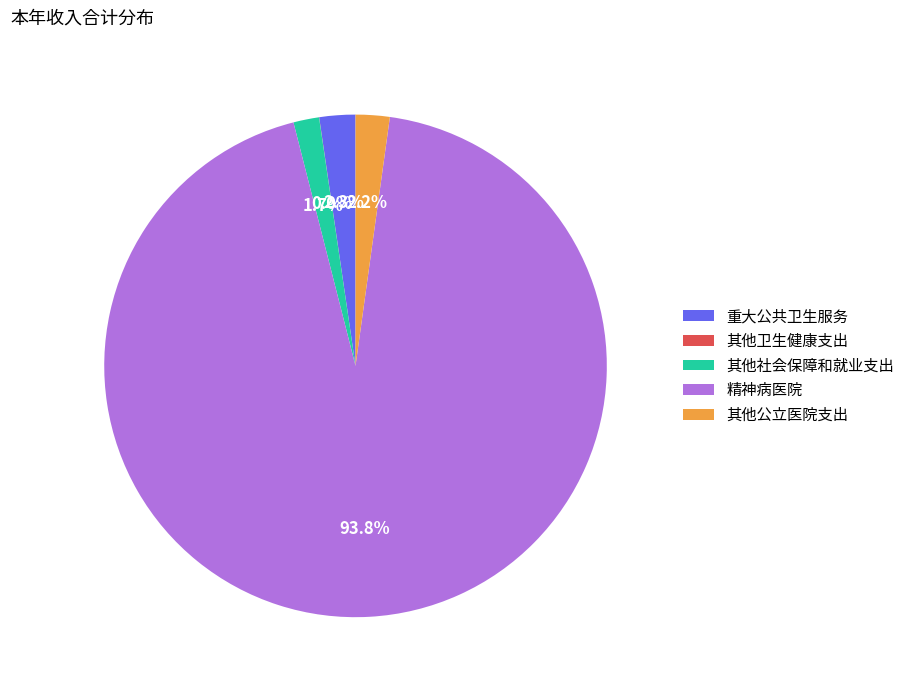

Which has a higher value, 其他公立医院支出 or 其他社会保障和就业支出?

其他公立医院支出